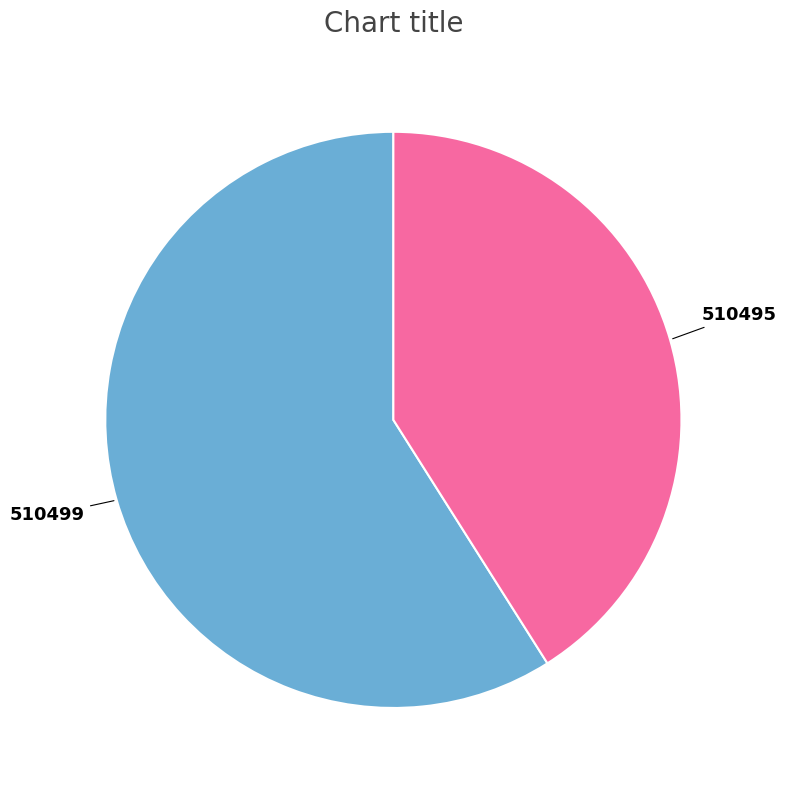

Is there any slice that represents more than half of the pie?

Yes